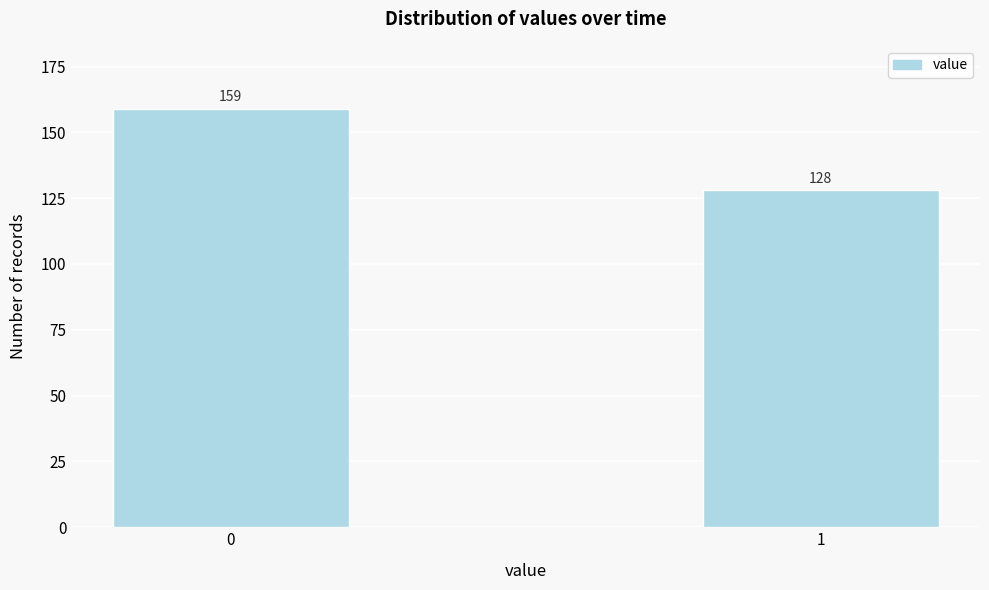

Reading left to right, what are all the values shown in this chart?

0=159	1=128